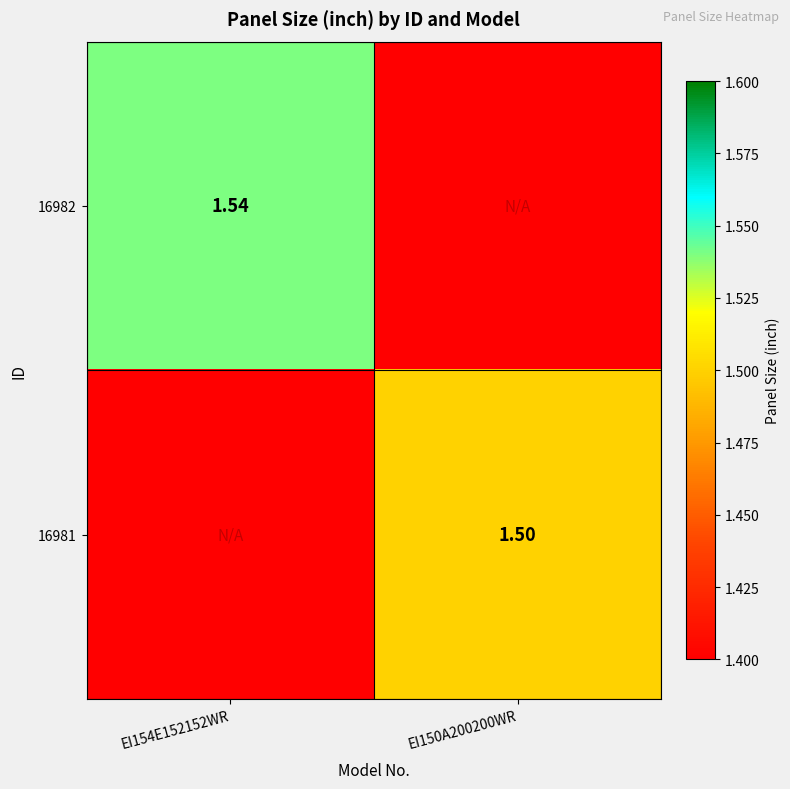

Rank the series at EI150A200200WR from lowest to highest value.

16982, 16981